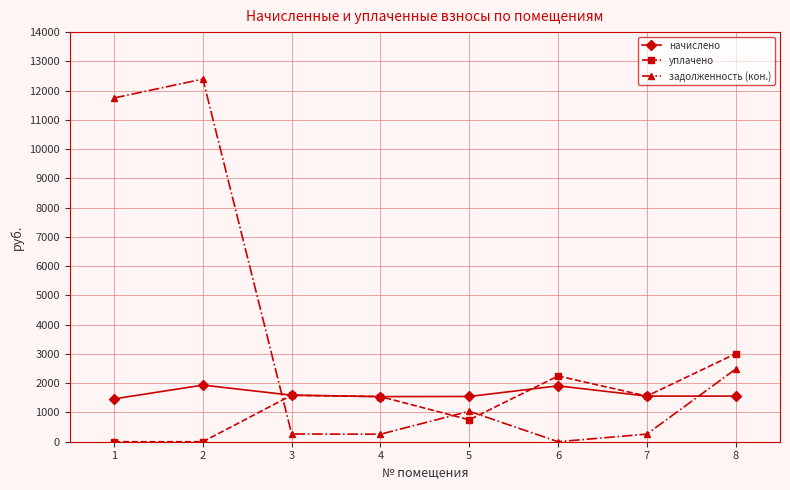

List the series in order of their peak value, highest first.

задолженность (кон.), уплачено, начислено